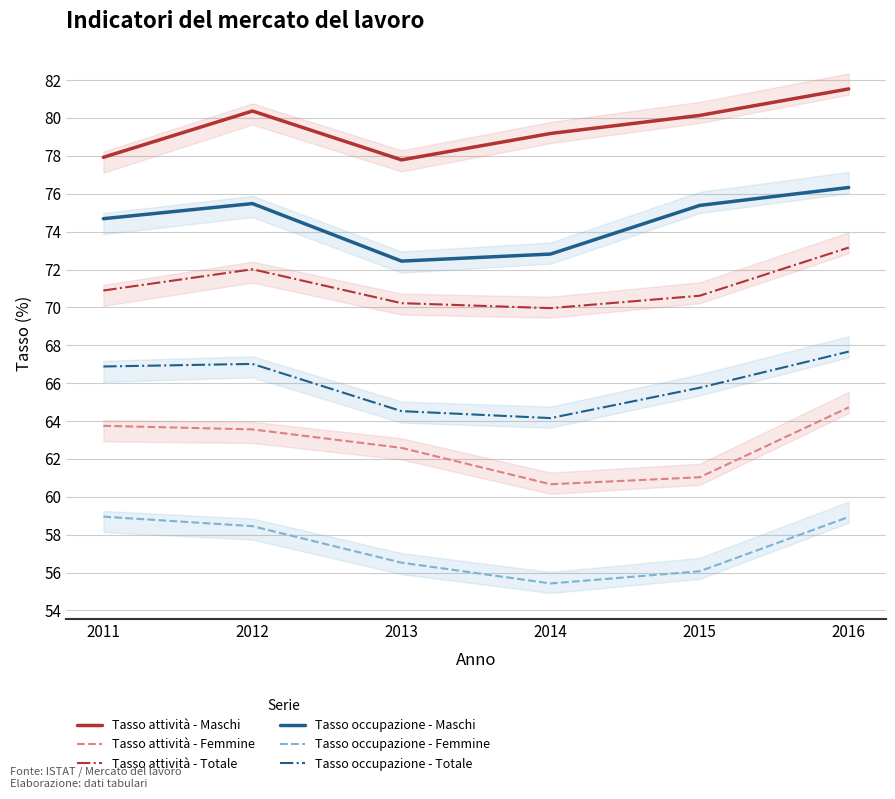

Where is the first local maximum for Tasso occupazione - Totale?

2012